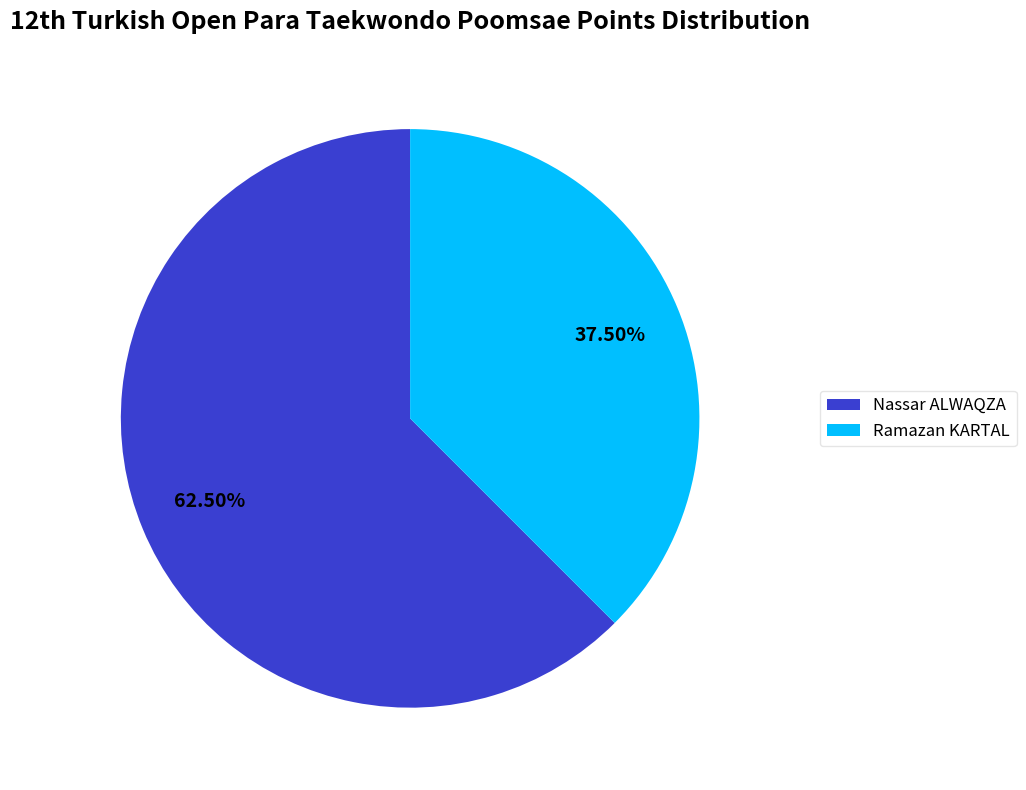

What is the smallest slice in the pie chart?

Ramazan KARTAL